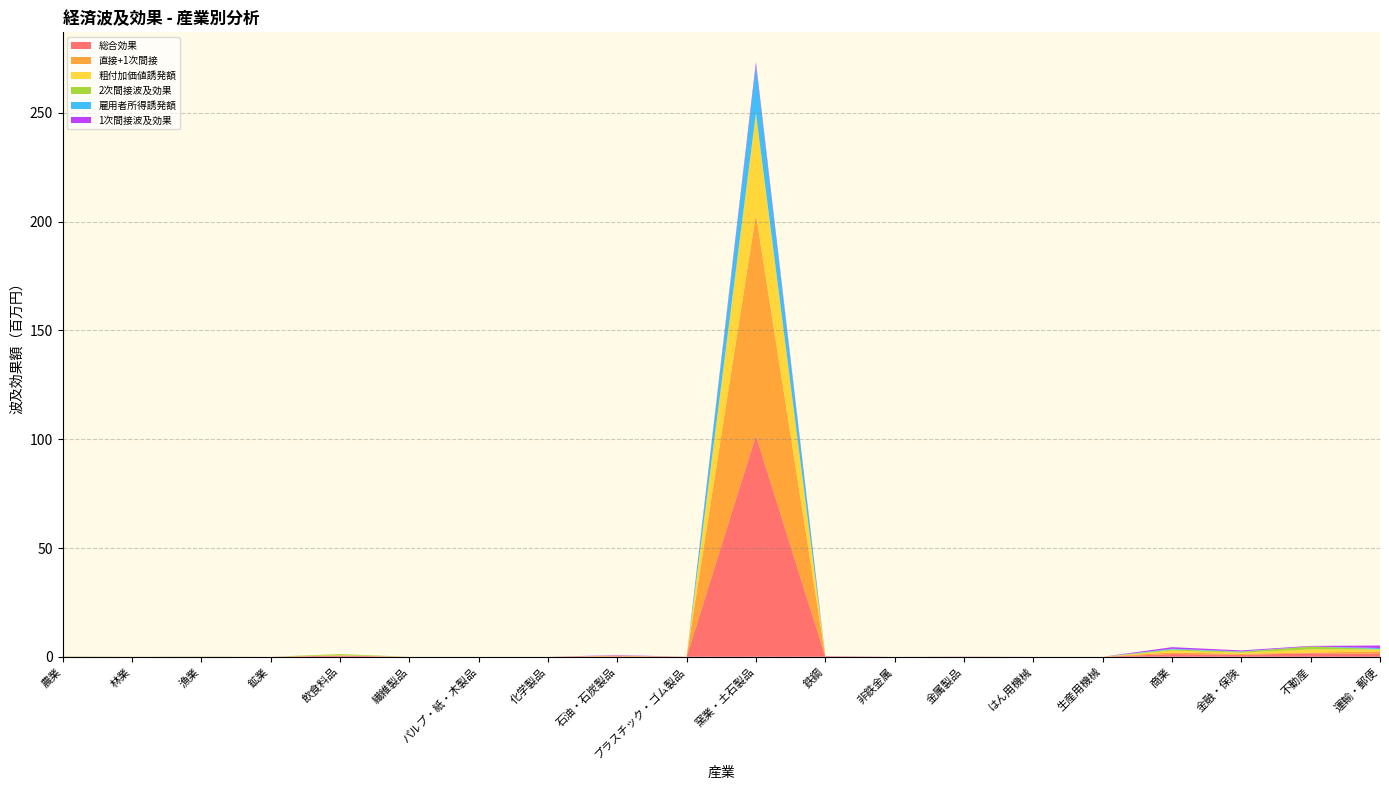

Reading right to left, extract all data points from this chart.

総合効果: 運輸・郵便=1.3	不動産=1.6	金融・保険=0.9	商業=1.2	生産用機械=0.0	はん用機械=0.0	金属製品=0.0	非鉄金属=0.0	鉄鋼=0.1	窯業・土石製品=101.7	プラスチック・ゴム製品=0.0	石油・石炭製品=0.2	化学製品=0.0	パルプ・紙・木製品=0.0	繊維製品=0.0	飲食料品=0.5	鉱業=0.0	漁業=0.0	林業=0.0	農業=0.1
直接+1次間接: 運輸・郵便=1.1	不動産=0.3	金融・保険=0.5	商業=0.7	生産用機械=0.0	はん用機械=0.0	金属製品=0.0	非鉄金属=0.0	鉄鋼=0.1	窯業・土石製品=101.7	プラスチック・ゴム製品=0.0	石油・石炭製品=0.2	化学製品=0.0	パルプ・紙・木製品=0.0	繊維製品=0.0	飲食料品=0.0	鉱業=0.0	漁業=0.0	林業=0.0	農業=0.0
粗付加価値誘発額: 運輸・郵便=0.9	不動産=1.5	金融・保険=0.6	商業=0.9	生産用機械=0.0	はん用機械=0.0	金属製品=0.0	非鉄金属=0.0	鉄鋼=0.0	窯業・土石製品=46.6	プラスチック・ゴム製品=0.0	石油・石炭製品=0.1	化学製品=0.0	パルプ・紙・木製品=0.0	繊維製品=0.0	飲食料品=0.2	鉱業=0.0	漁業=0.0	林業=0.0	農業=0.0
2次間接波及効果: 運輸・郵便=0.2	不動産=1.4	金融・保険=0.4	商業=0.5	生産用機械=0.0	はん用機械=0.0	金属製品=0.0	非鉄金属=0.0	鉄鋼=0.0	窯業・土石製品=0.0	プラスチック・ゴム製品=0.0	石油・石炭製品=0.0	化学製品=0.0	パルプ・紙・木製品=0.0	繊維製品=0.0	飲食料品=0.5	鉱業=0.0	漁業=0.0	林業=0.0	農業=0.1
雇用者所得誘発額: 運輸・郵便=0.5	不動産=0.0	金融・保険=0.1	商業=0.3	生産用機械=0.0	はん用機械=0.0	金属製品=0.0	非鉄金属=0.0	鉄鋼=0.0	窯業・土石製品=21.8	プラスチック・ゴム製品=0.0	石油・石炭製品=0.0	化学製品=0.0	パルプ・紙・木製品=0.0	繊維製品=0.0	飲食料品=0.0	鉱業=0.0	漁業=0.0	林業=0.0	農業=0.0
1次間接波及効果: 運輸・郵便=1.1	不動産=0.3	金融・保険=0.5	商業=0.7	生産用機械=0.0	はん用機械=0.0	金属製品=0.0	非鉄金属=0.0	鉄鋼=0.1	窯業・土石製品=1.7	プラスチック・ゴム製品=0.0	石油・石炭製品=0.2	化学製品=0.0	パルプ・紙・木製品=0.0	繊維製品=0.0	飲食料品=0.0	鉱業=0.0	漁業=0.0	林業=0.0	農業=0.0